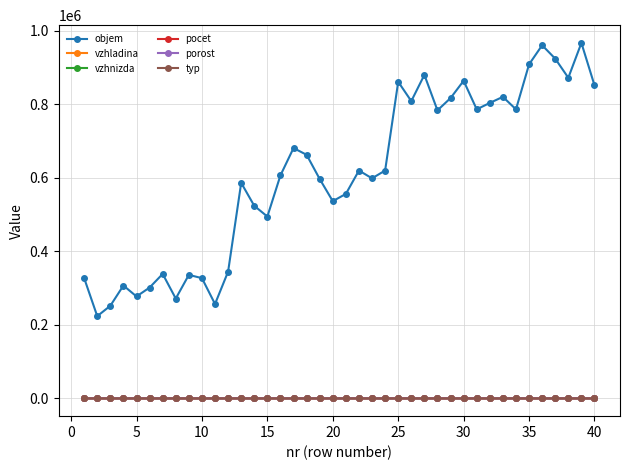

Does the chart have visible grid lines?

Yes